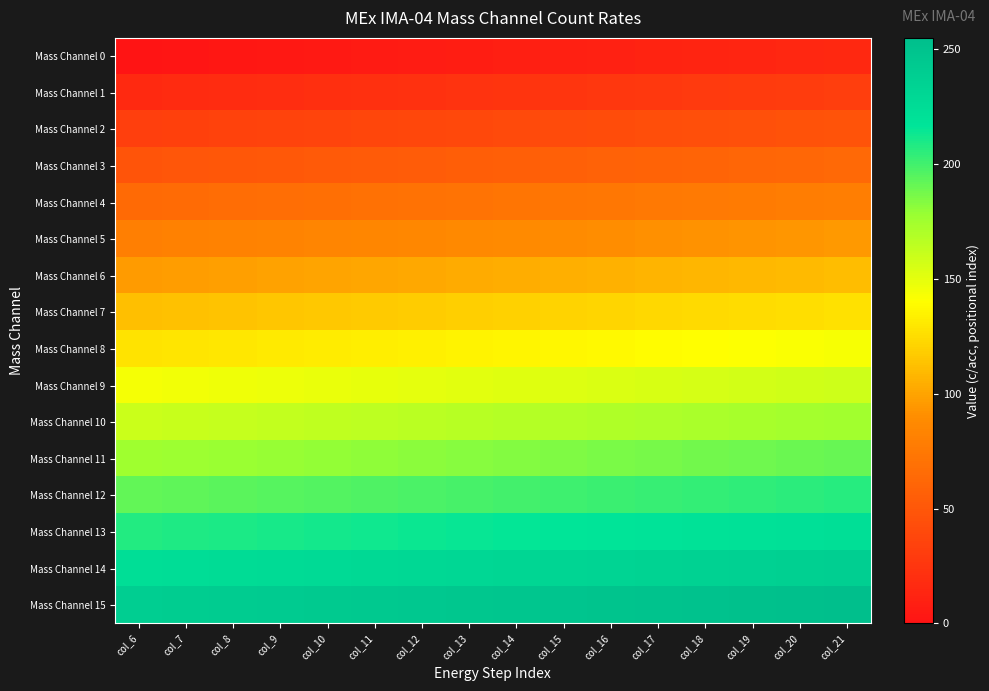

List the series in order of their peak value, lowest first.

Mass Channel 0, Mass Channel 1, Mass Channel 2, Mass Channel 3, Mass Channel 4, Mass Channel 5, Mass Channel 6, Mass Channel 7, Mass Channel 8, Mass Channel 9, Mass Channel 10, Mass Channel 11, Mass Channel 12, Mass Channel 13, Mass Channel 14, Mass Channel 15